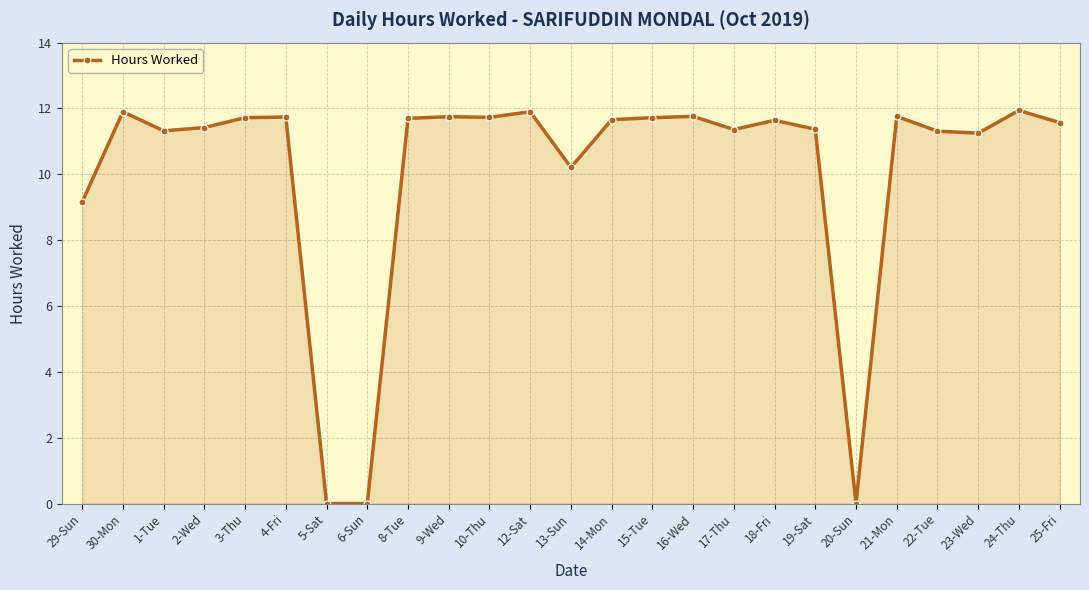

Where does the data first go above 11?

30-Mon